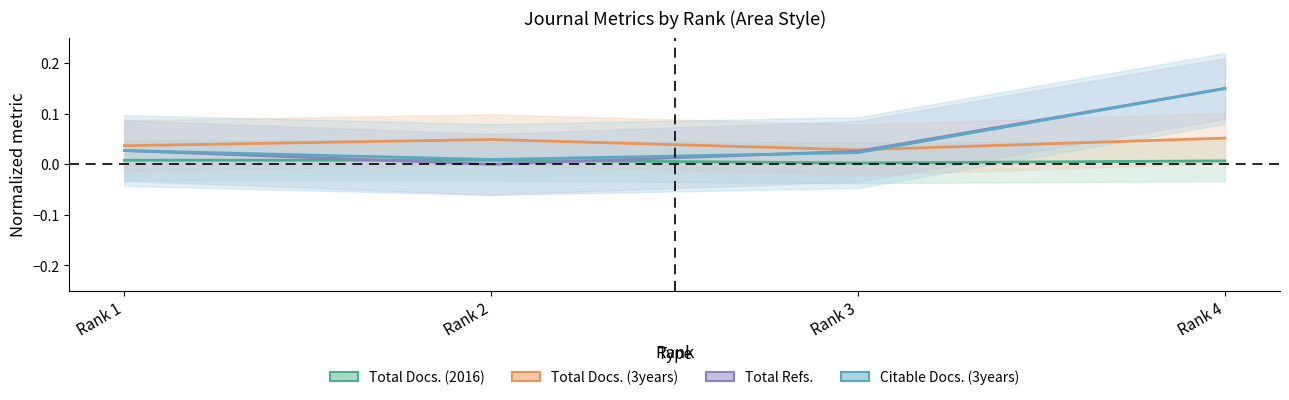

What is the highest value of the Citable Docs. (3years) series?

0.1